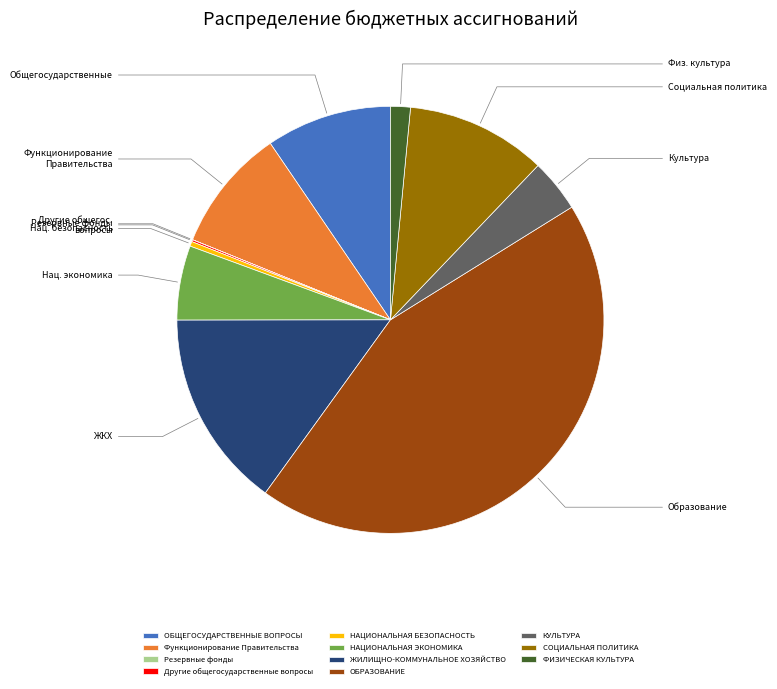

Which slice is the largest?

ОБРАЗОВАНИЕ